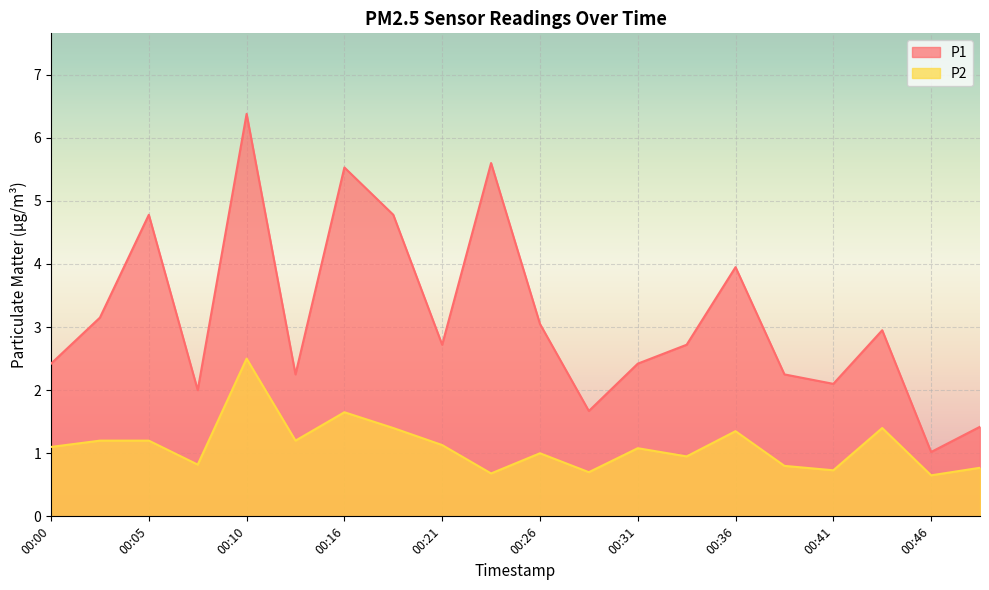

What is the difference between the P2 values at 00:29 and 00:36?

0.7